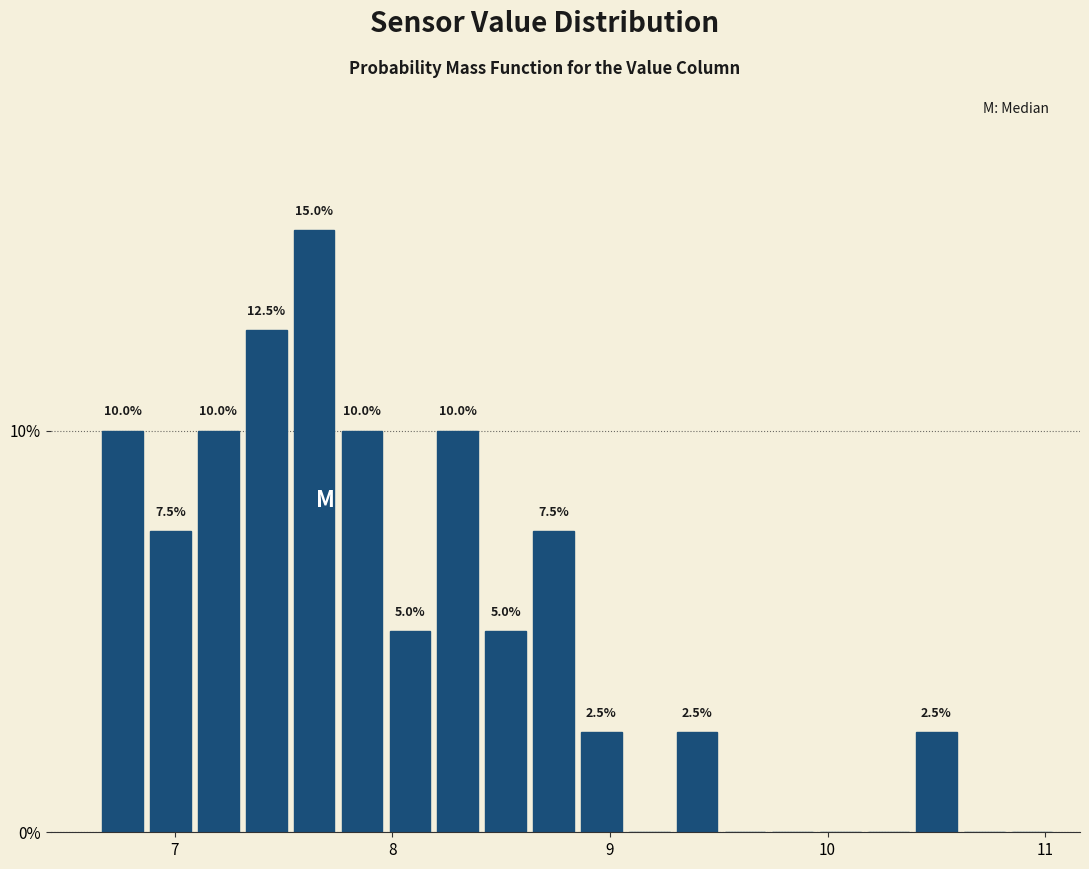

Read against the x-axis, roughly where is the centre of the tallest bar?

7.6